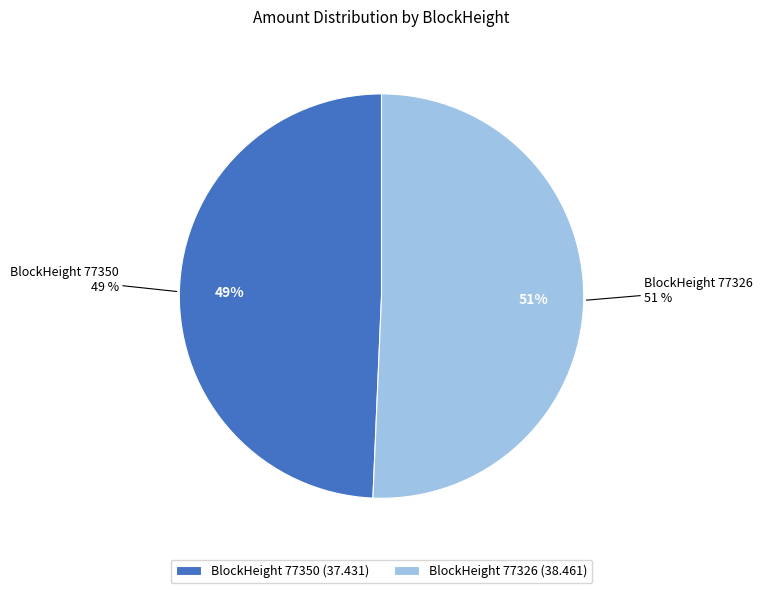

How many slices are in this pie chart?

2